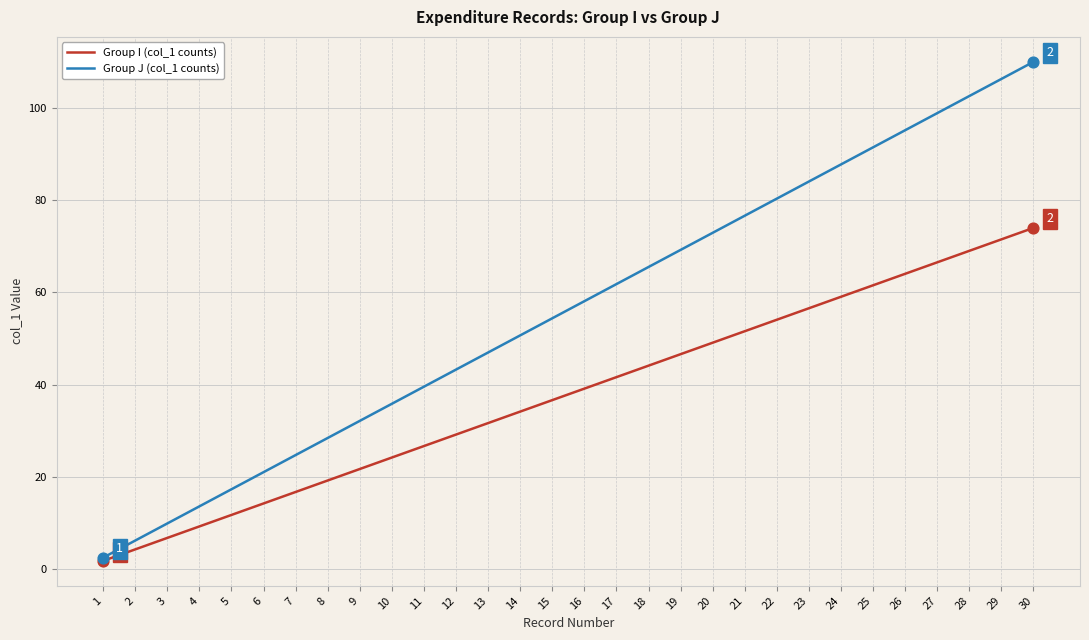

Which series has the largest total across all categories?

Group J (col_1 counts)